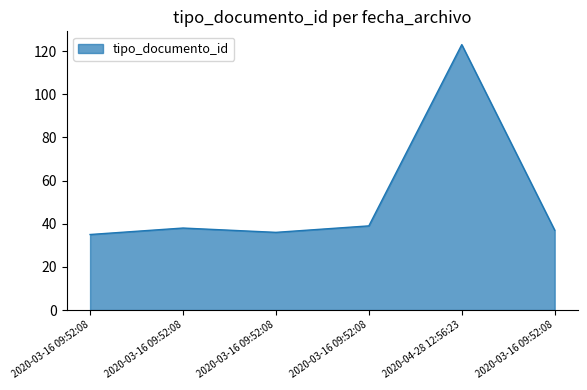

How many values are below 38?

3